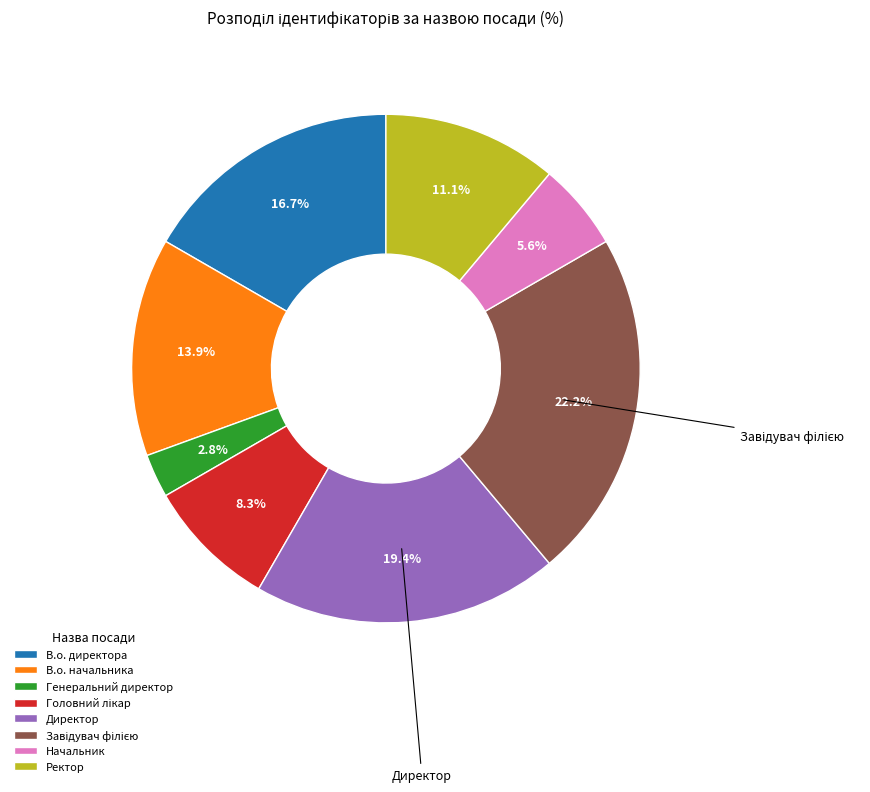

Which has a higher value, Начальник or Директор?

Директор